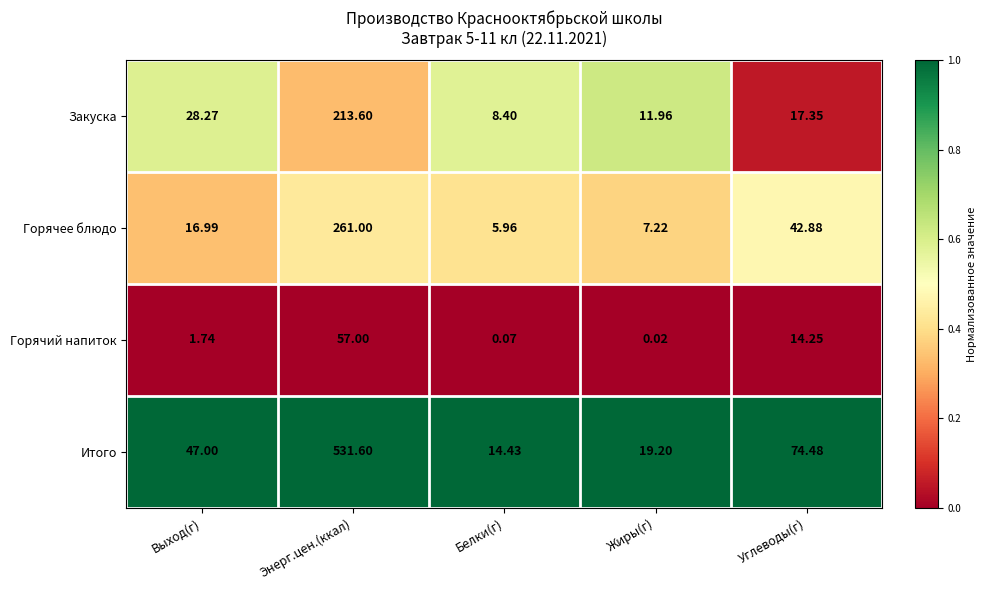

At which label does Горячее блюдо reach its peak?

Энерг.цен.(ккал)